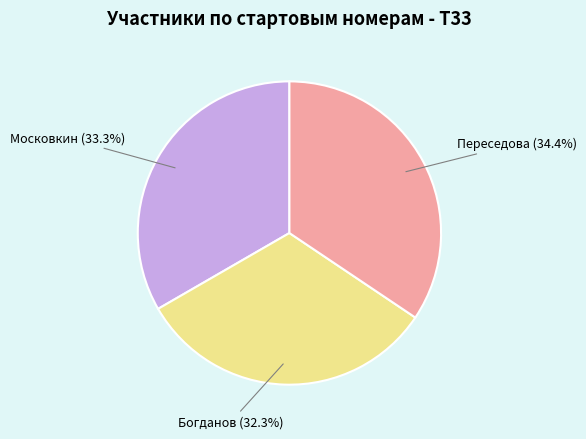

Is there any slice that represents more than half of the pie?

No